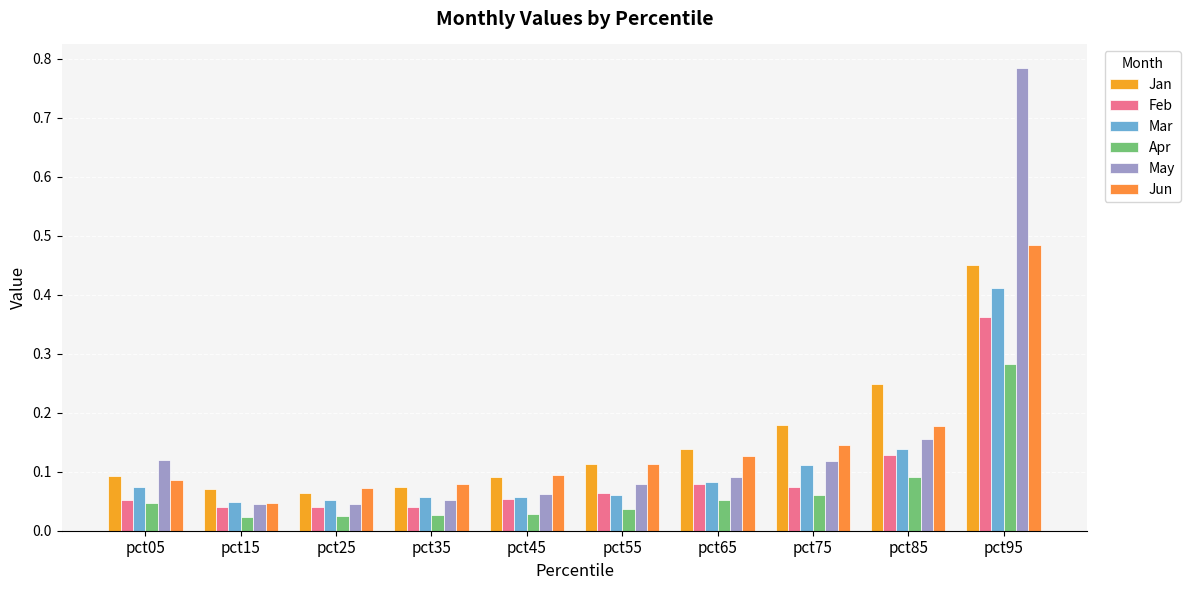

How many categories are shown in the chart?

10